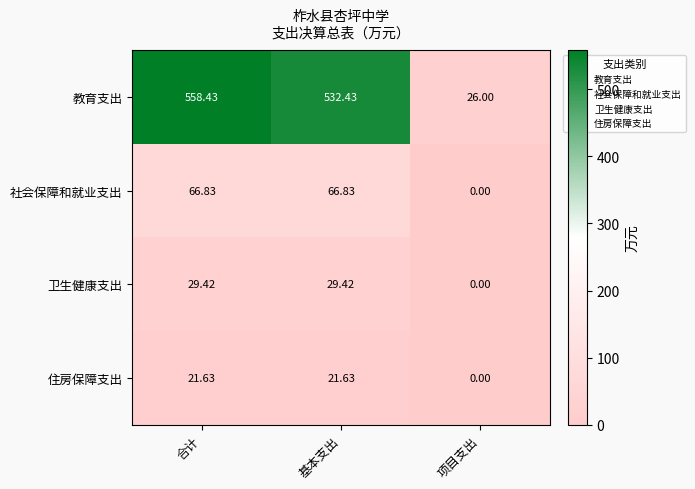

How many data points in 教育支出 are less than 532?

1